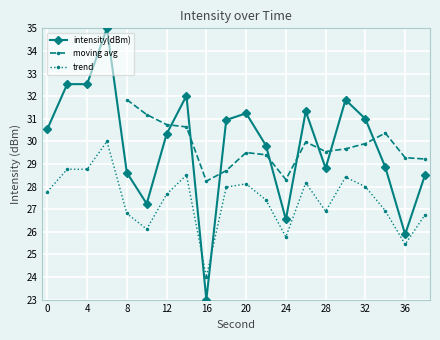

What is the sum of the values at 30 and 22?

61.7